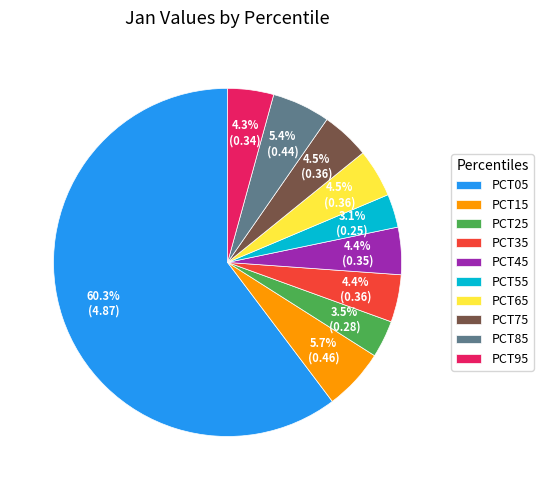

Combined, do PCT05 and PCT95 account for over 50%?

Yes